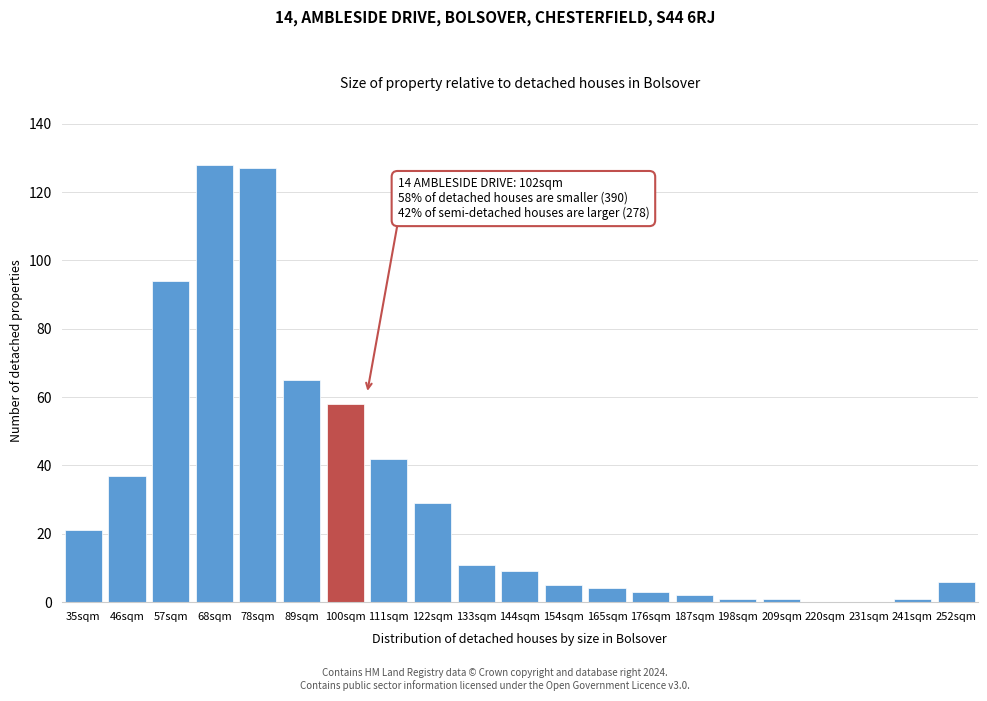

Reading right to left, list all the values displayed in this chart.

252sqm=6	241sqm=1	231sqm=0	220sqm=0	209sqm=1	198sqm=1	187sqm=2	176sqm=3	165sqm=4	154sqm=5	144sqm=9	133sqm=11	122sqm=29	111sqm=42	100sqm=58	89sqm=65	78sqm=127	68sqm=128	57sqm=94	46sqm=37	35sqm=21